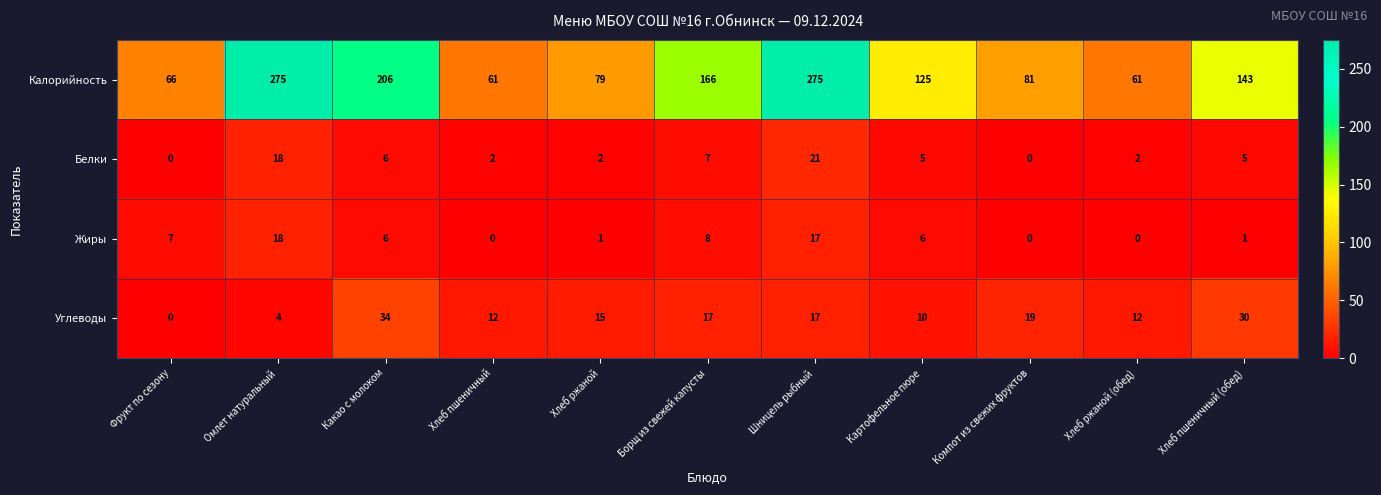

Which series has the widest spread of values?

Калорийность